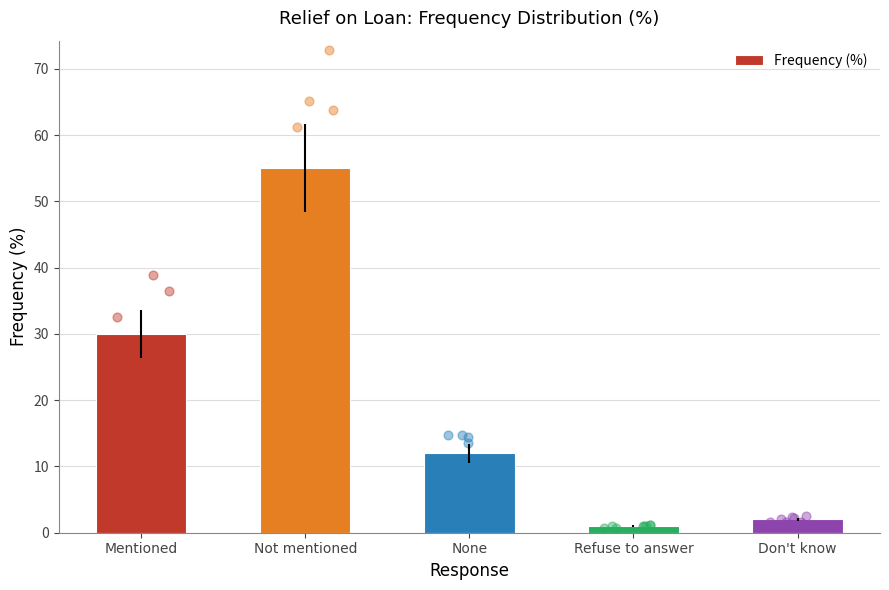

Between Mentioned and None, which is larger?

Mentioned